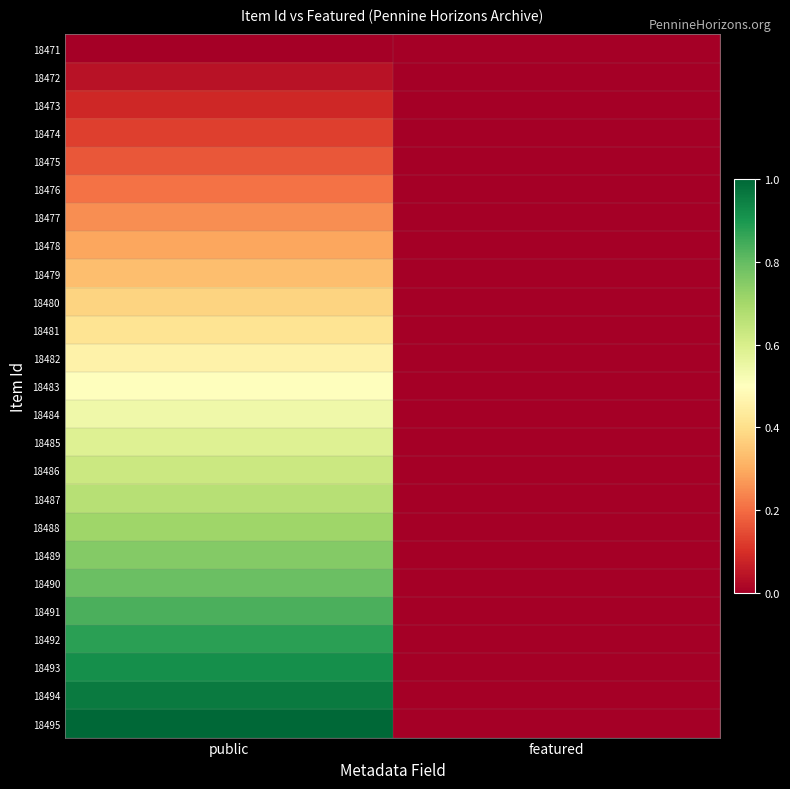

Rank the series at featured from highest to lowest value.

18471, 18472, 18473, 18474, 18475, 18476, 18477, 18478, 18479, 18480, 18481, 18482, 18483, 18484, 18485, 18486, 18487, 18488, 18489, 18490, 18491, 18492, 18493, 18494, 18495